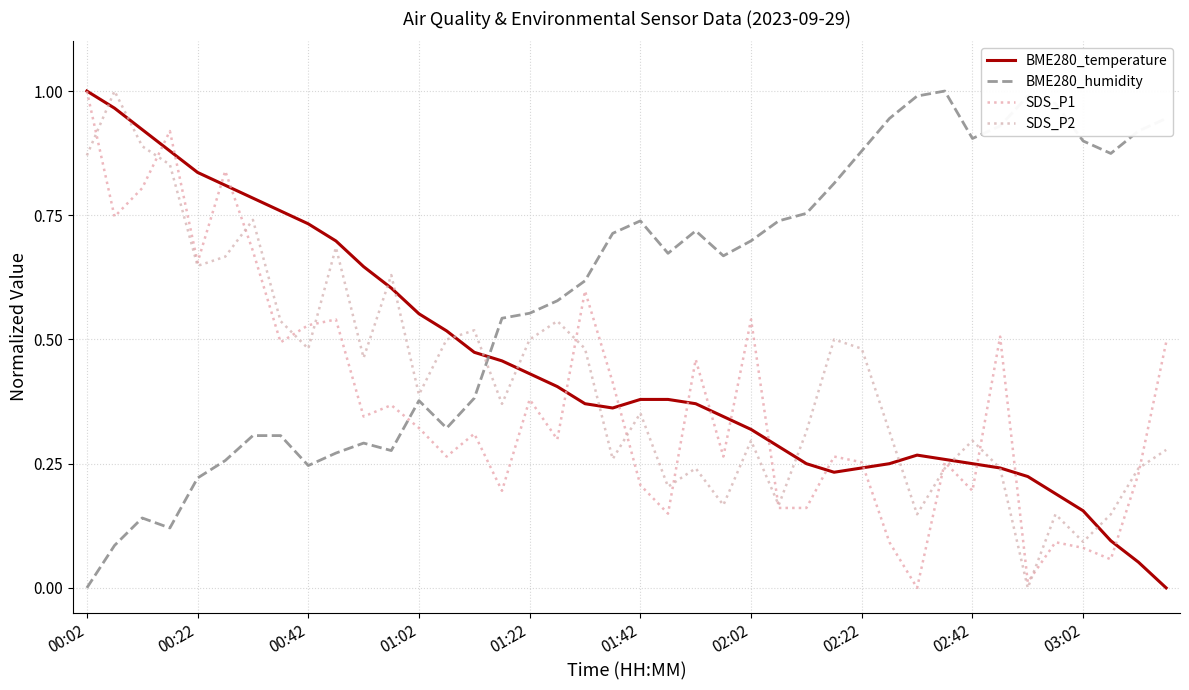

How many lines are shown in the chart?

4